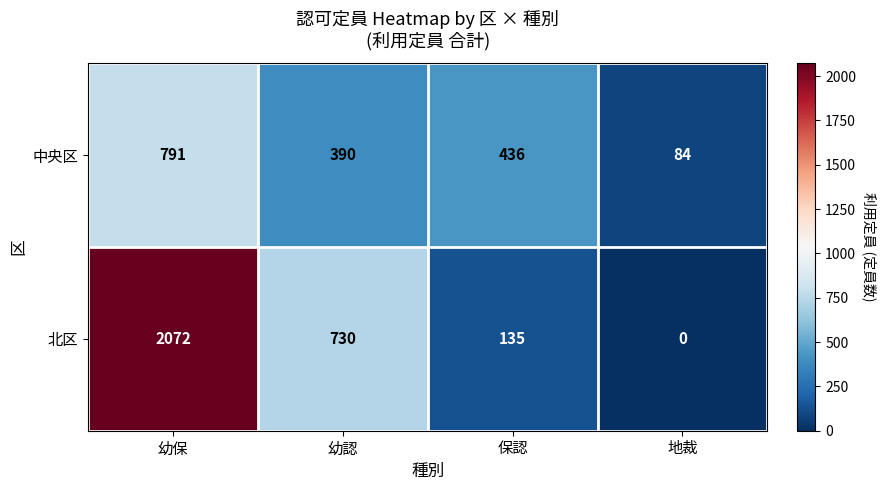

Rank the series by their maximum value, from lowest to highest.

中央区, 北区